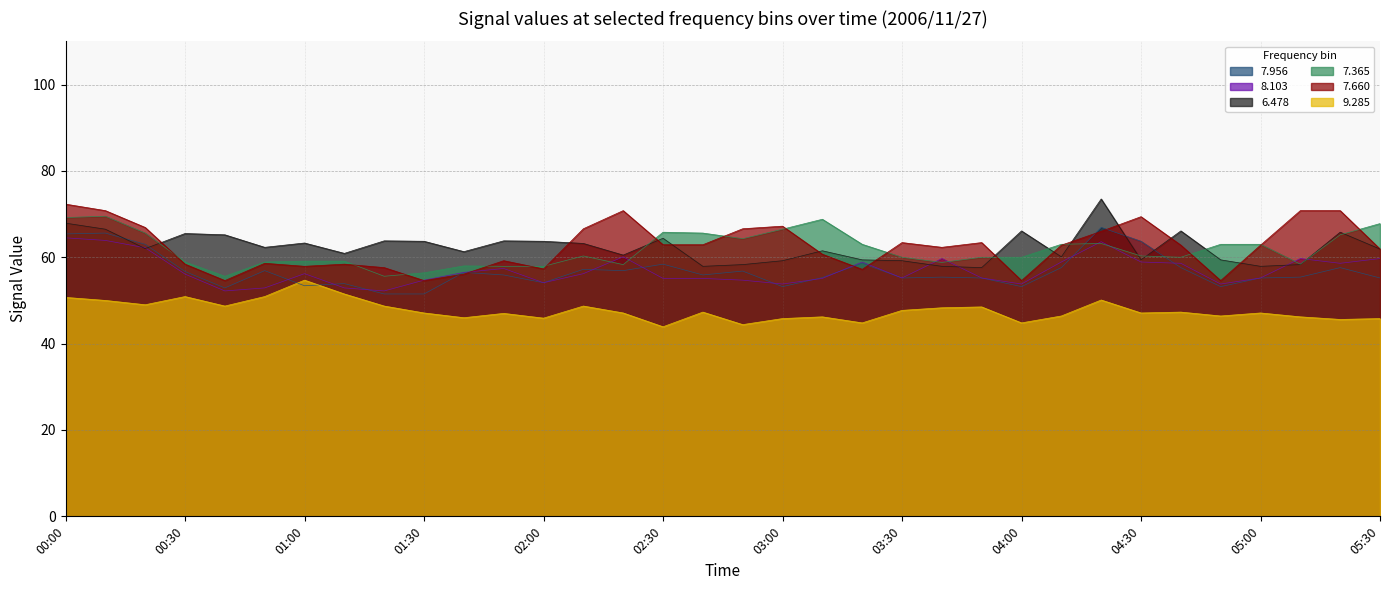

True or false:   9.285 and   8.103 cross at least once.

False